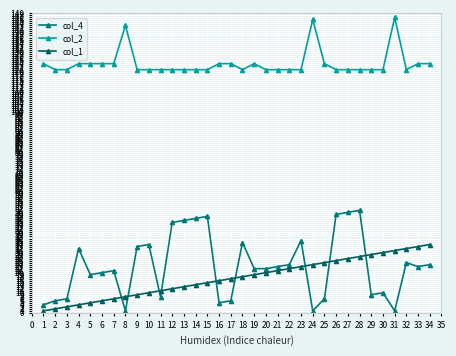

How many lines are shown in the chart?

3